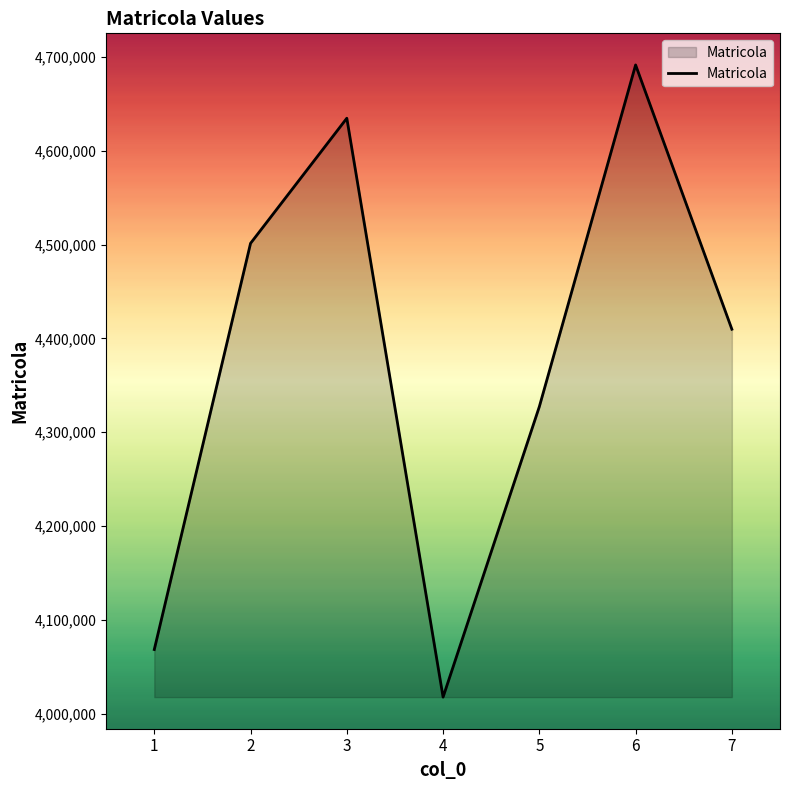

Between 1 and 6, which is larger?

6